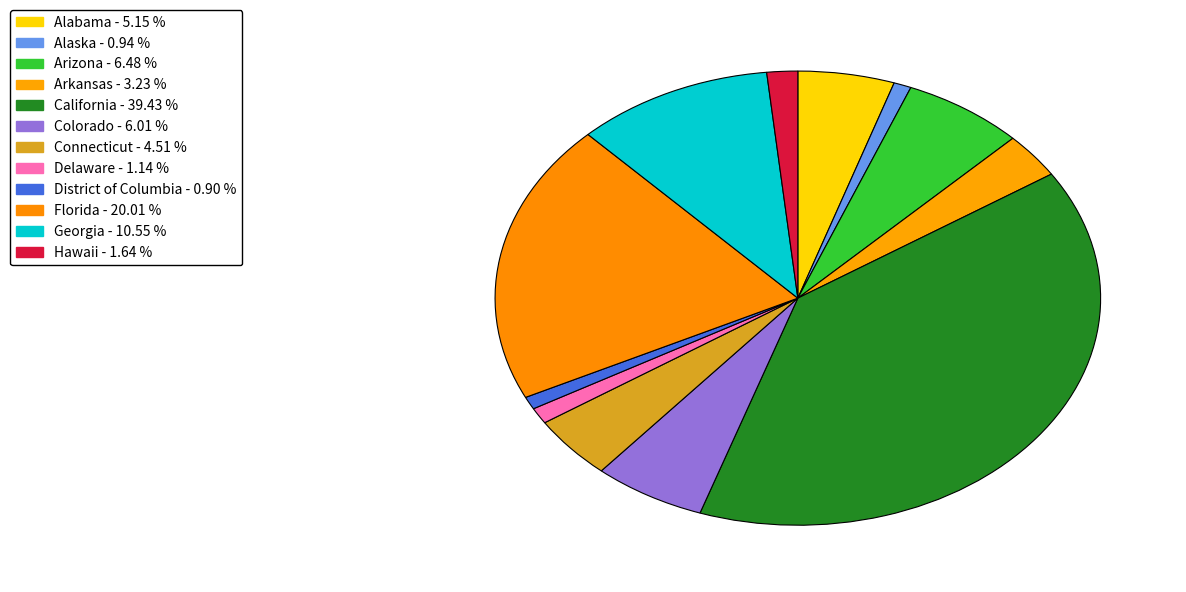

Which category has the biggest portion of the pie?

California